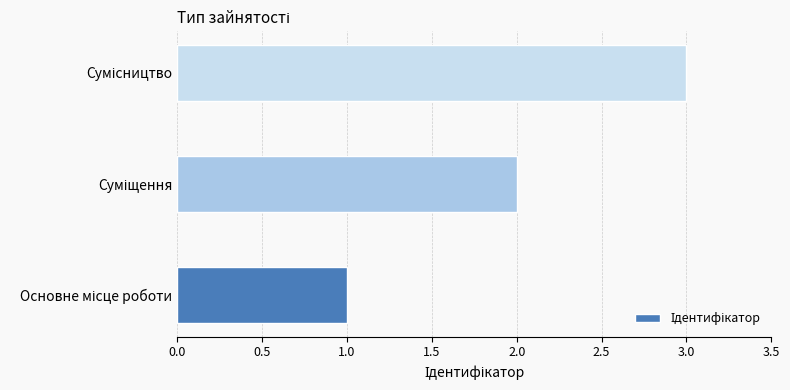

What is the sum of all values?

6